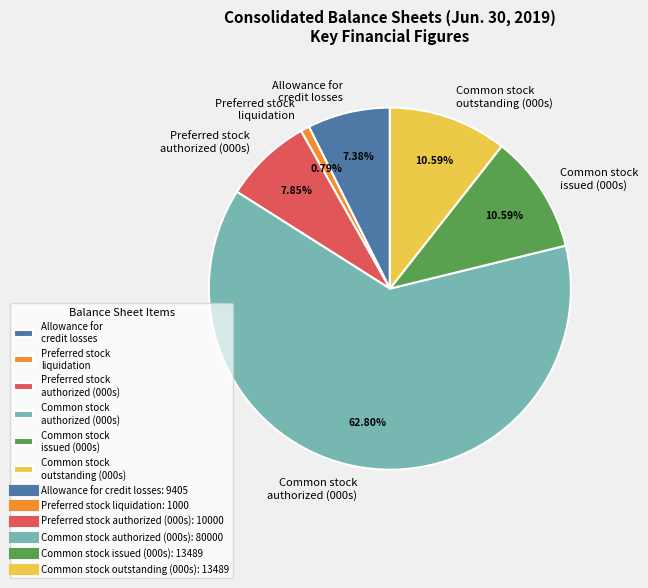

Approximately how many times larger is the value at Common stock issued (000s) compared to Common stock outstanding (000s)?

1.0